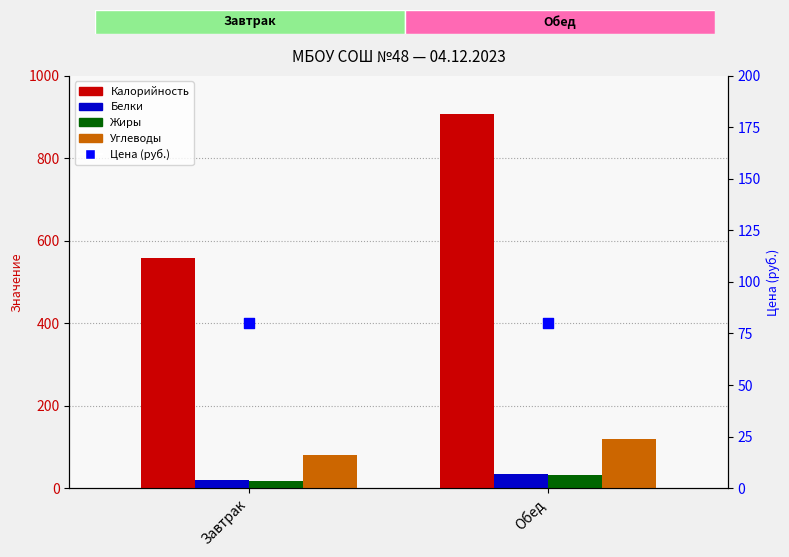

At how many categories does at least one series exceed 421?

2